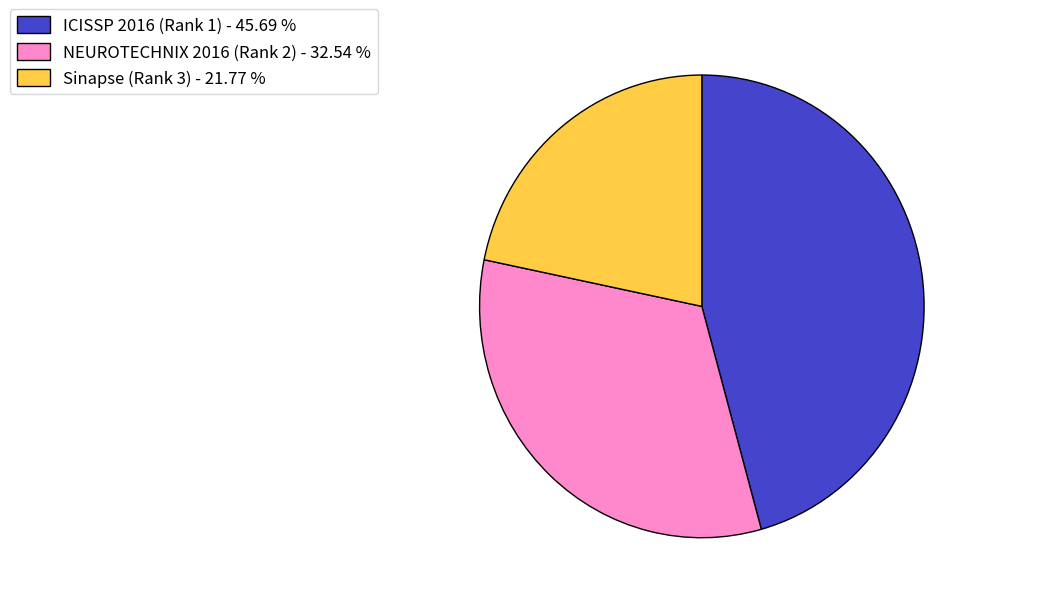

Between NEUROTECHNIX 2016 (Rank 2) and ICISSP 2016 (Rank 1), which is larger?

ICISSP 2016 (Rank 1)